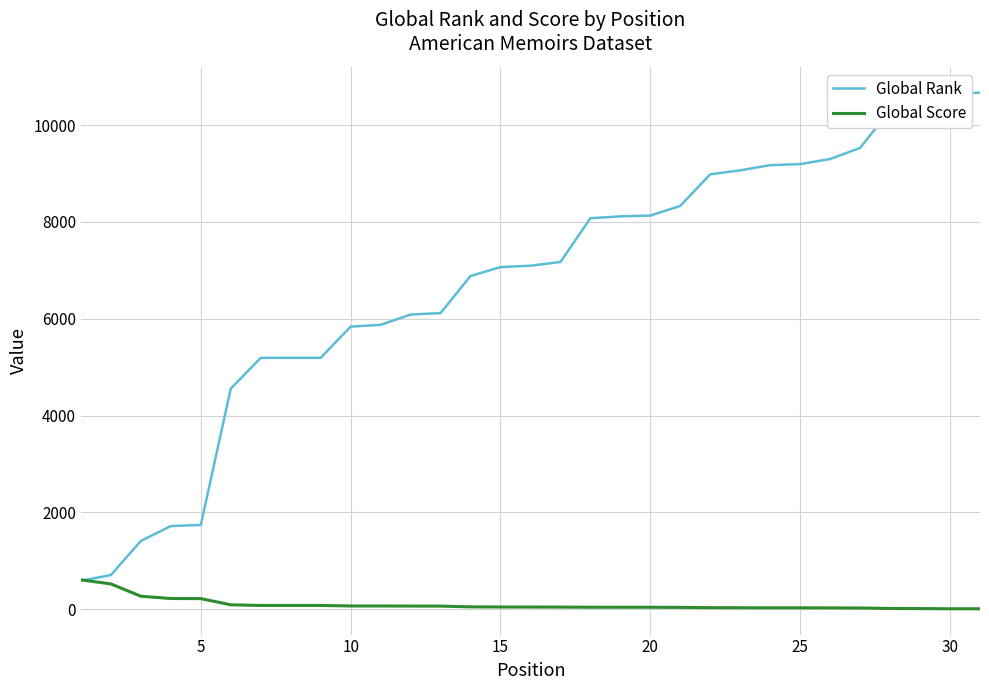

How many intersections are there between Global Score and Global Rank?

1